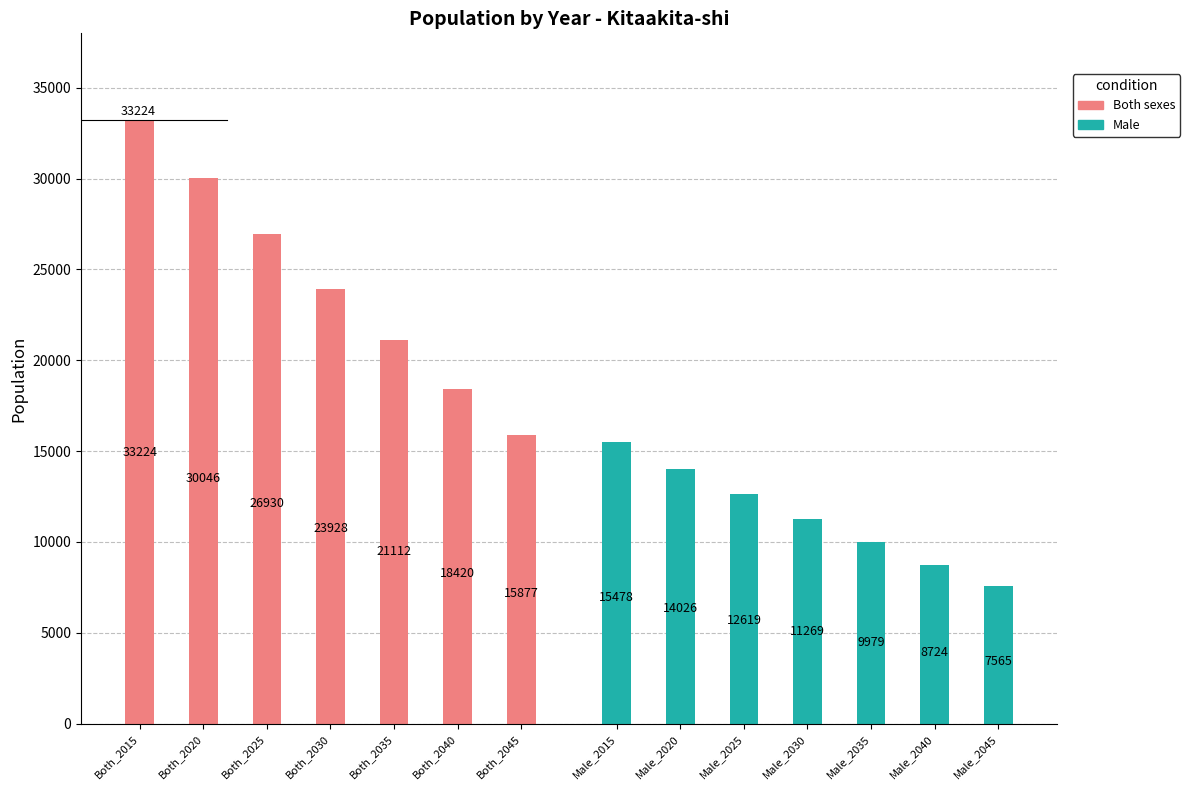

Does the chart contain any negative values?

No